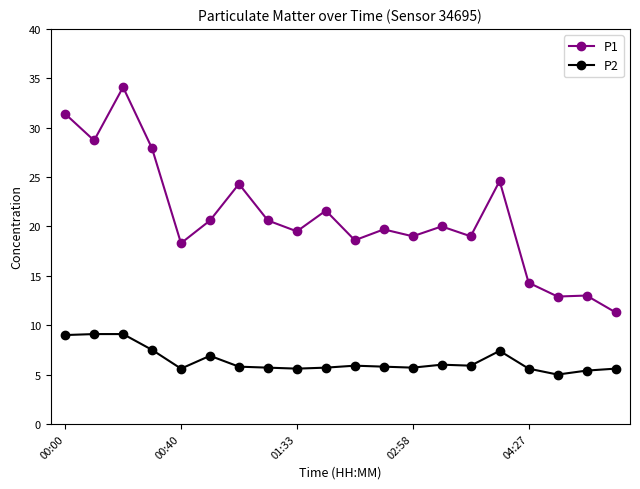

True or false: P2 and P1 cross at least once.

False